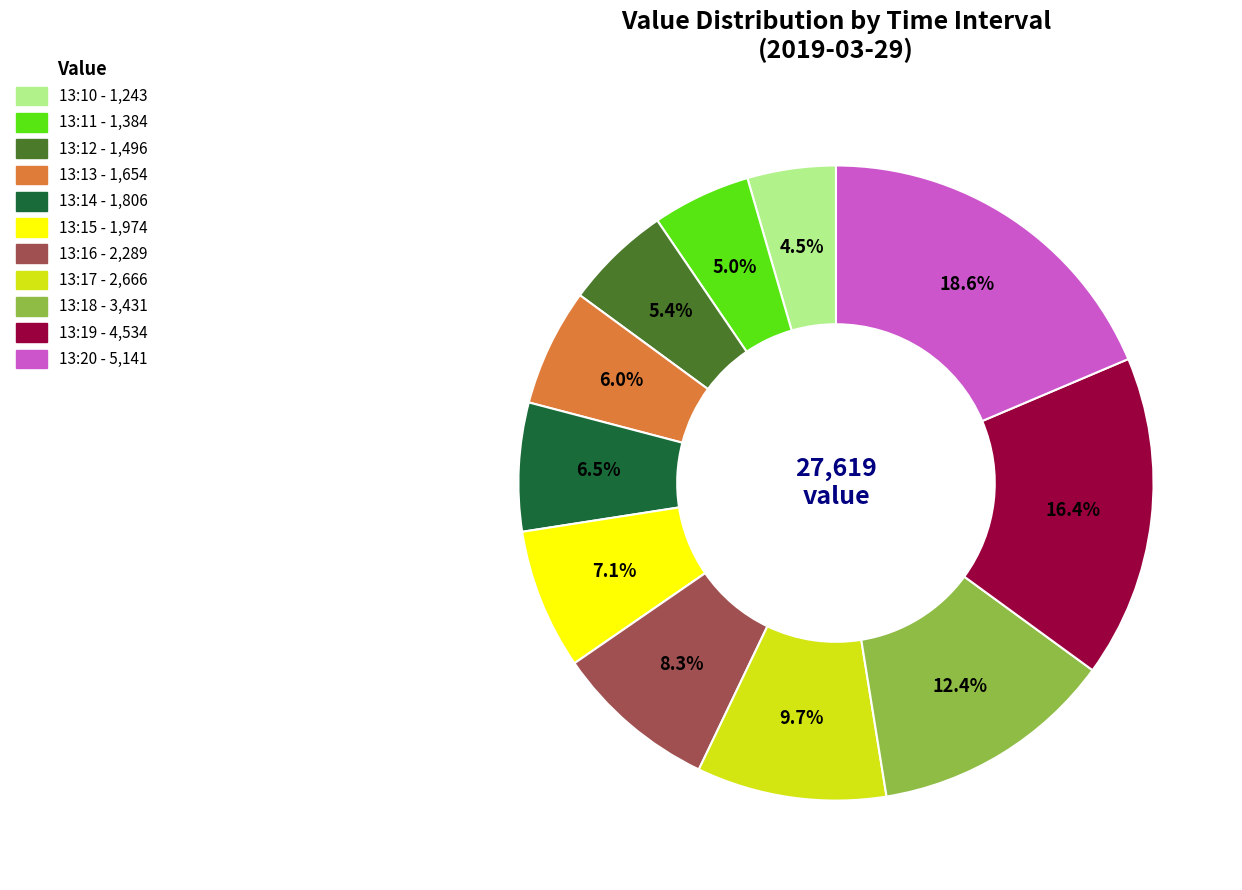

To the nearest percent, what is the difference between the largest and smallest slice percentages?

14%